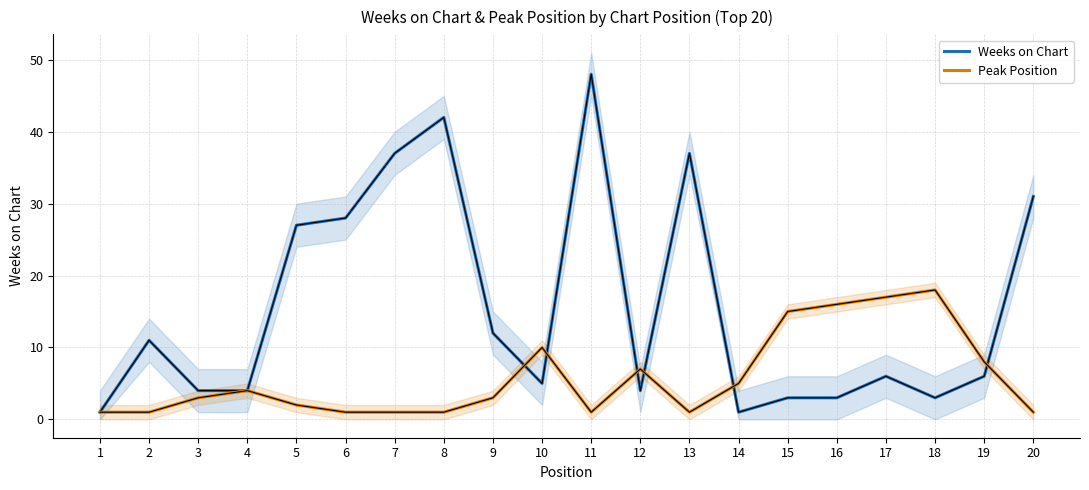

How many intersections are there between Weeks on Chart and Peak Position?

6